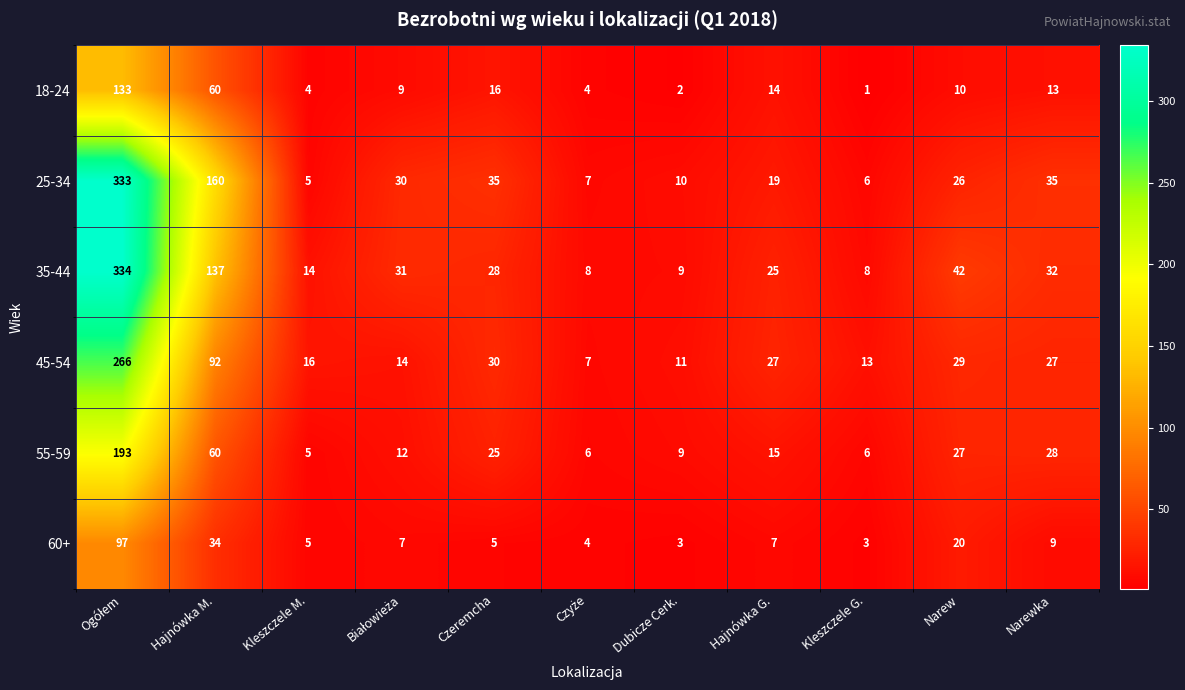

At which label is 60+ closest to 50?

Hajnówka M.